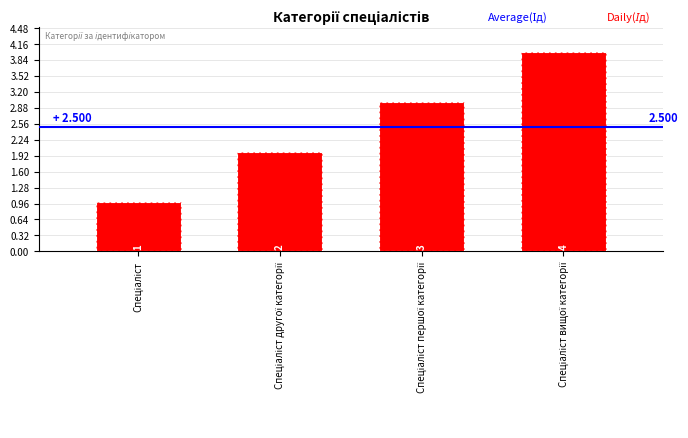

Count the values in the range 2 to 4.

3